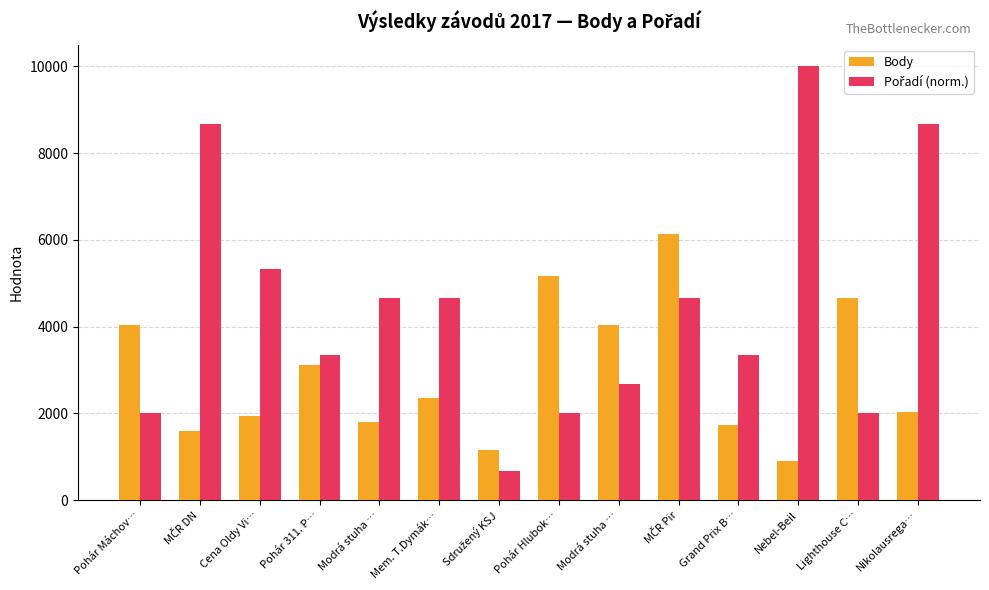

What is the difference between the highest and lowest values at Grand Prix B…?

1603.3